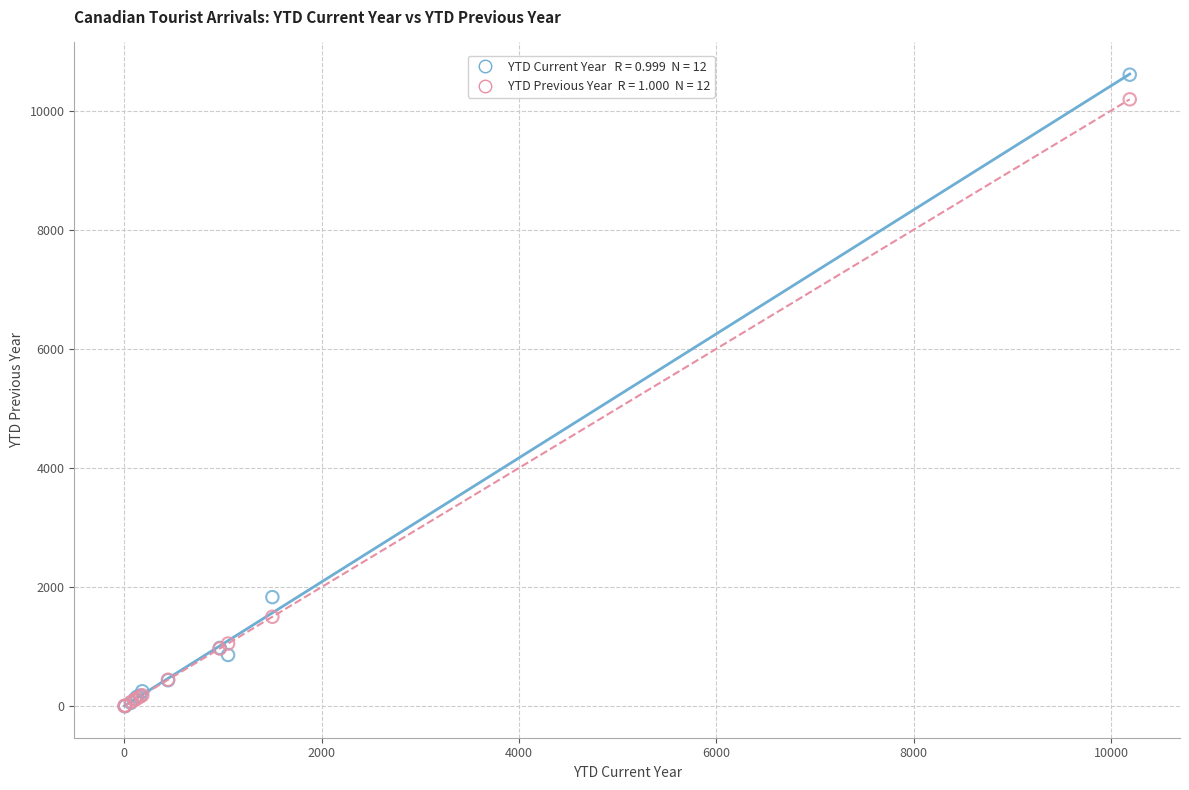

Across all series, what Y value is closest to 5302?

1831.0